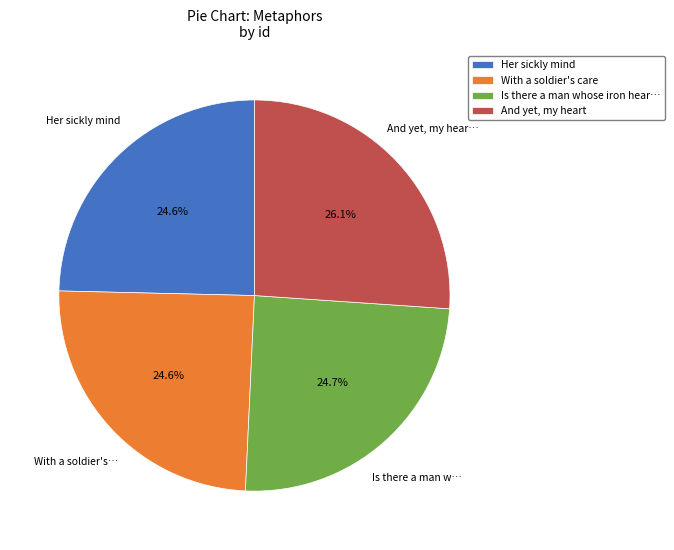

Is Is there a man whose iron hear… the majority of the pie?

No